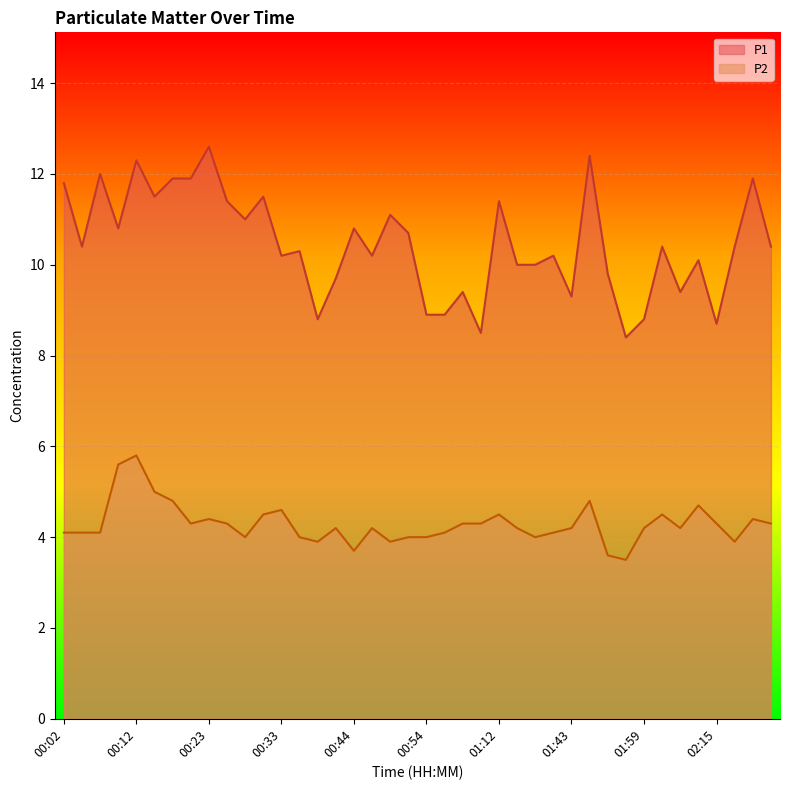

What is the difference between the highest and lowest values at 00:12?

6.5